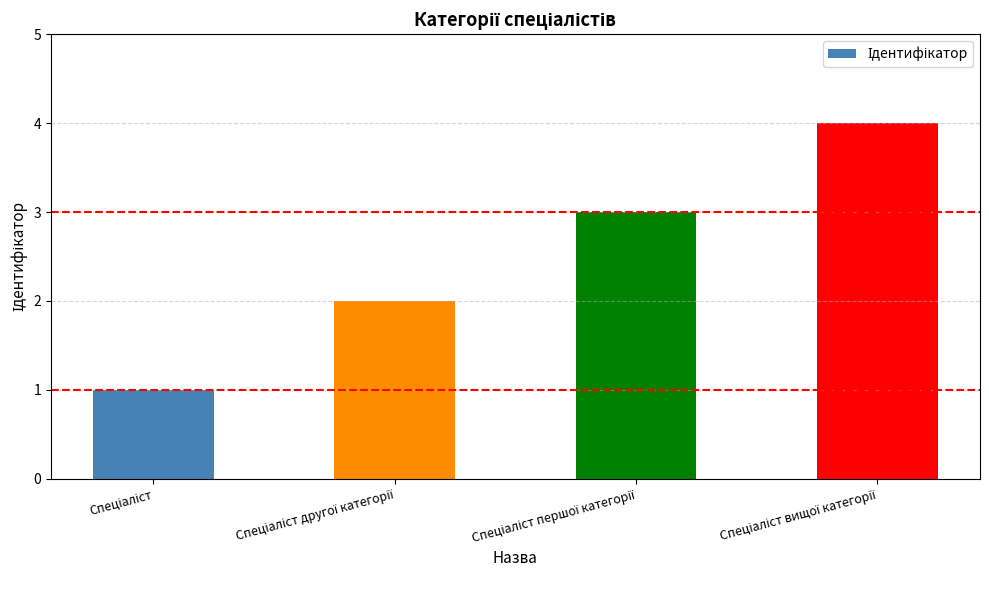

How many data points are less than 3?

2